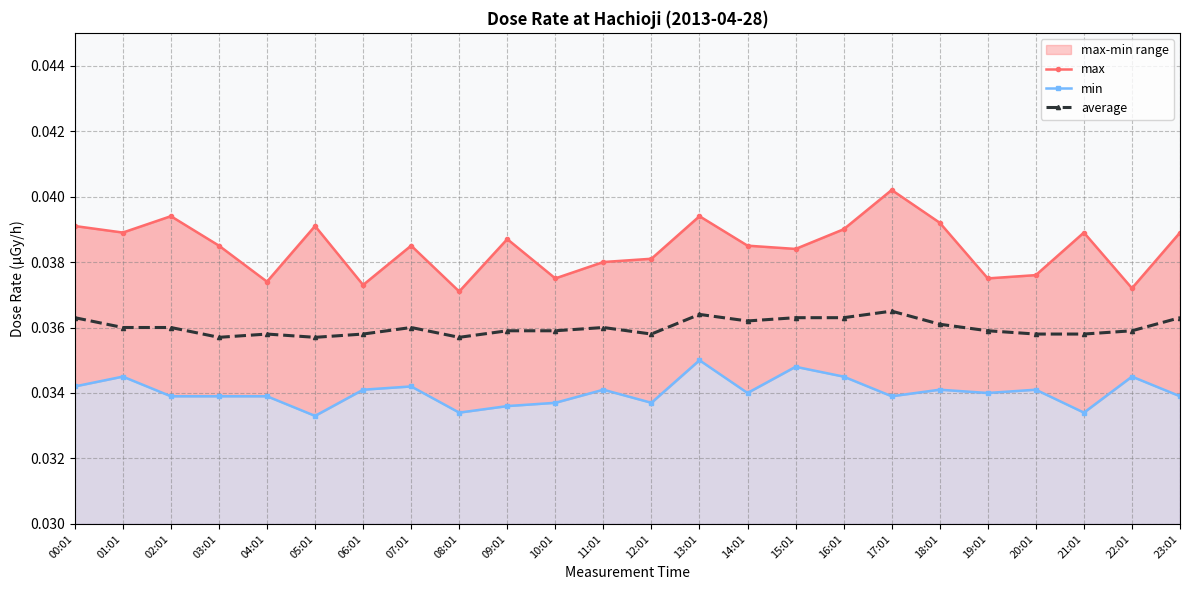

Rank the series by their average value, from lowest to highest.

min, average, max